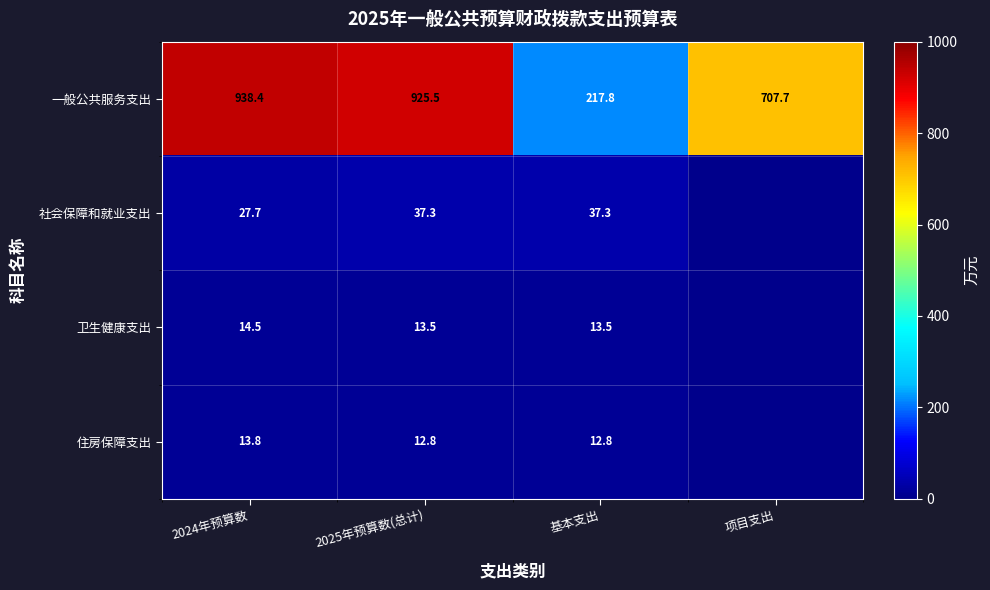

What is the sum of the 社会保障和就业支出 values at 基本支出 and 2025年预算数(总计)?

74.6